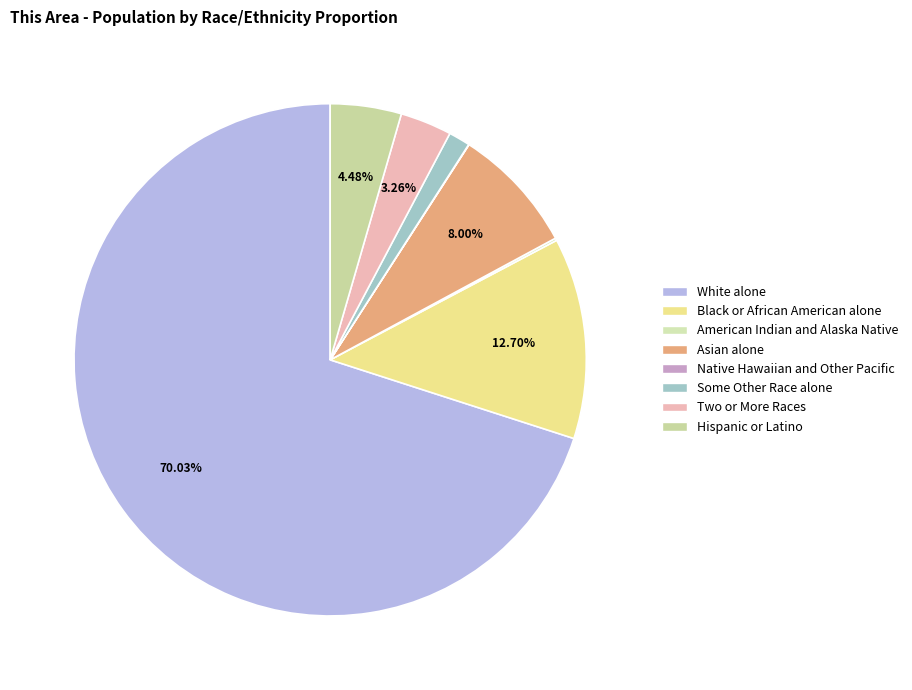

How many segments does this pie chart have?

8